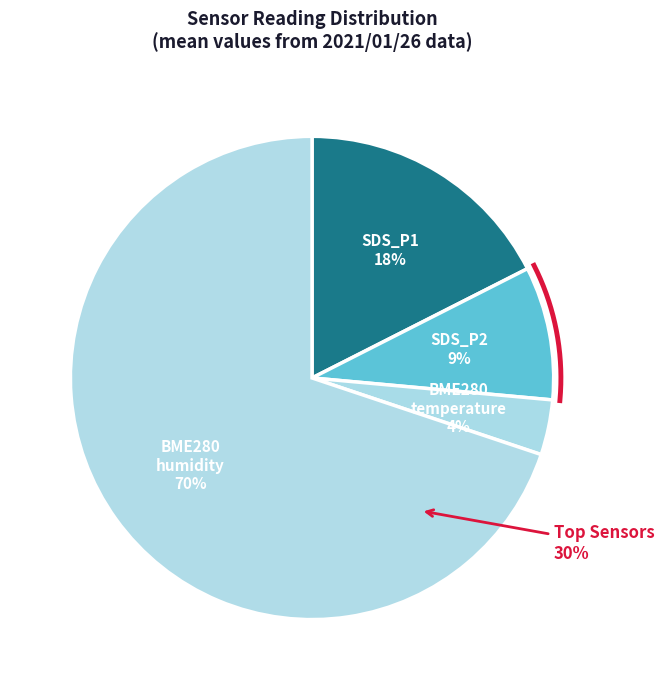

What is the majority slice?

BME280_humidity